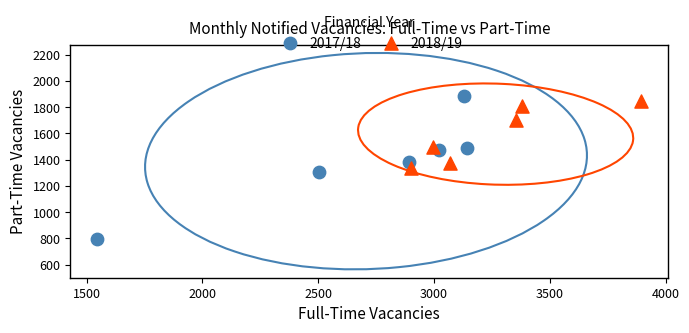

Which series reaches the minimum Y coordinate?

2017/18